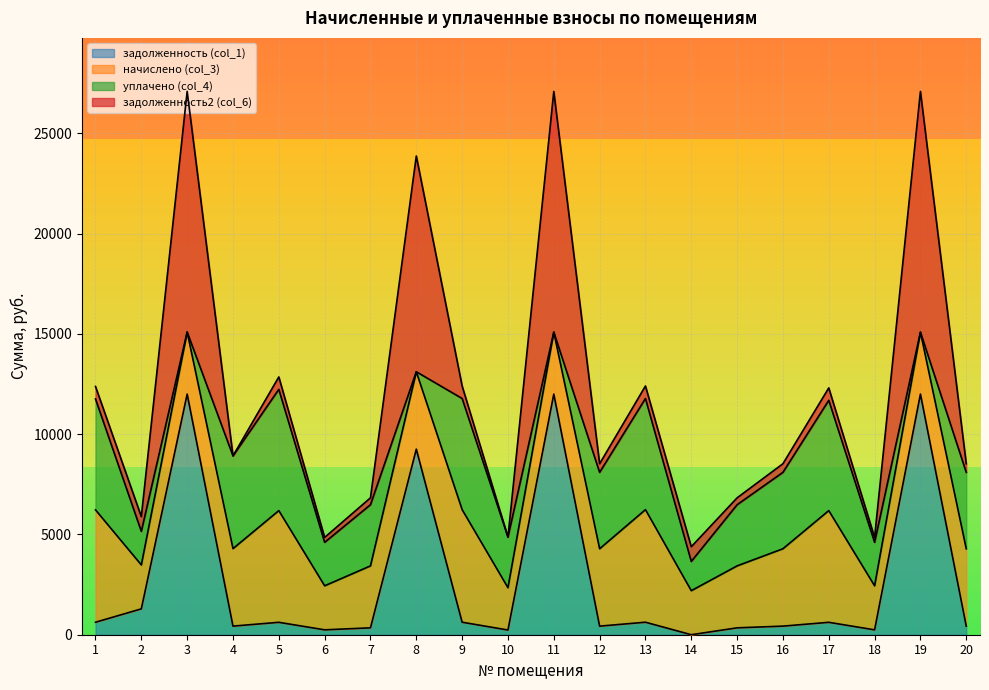

The задолженность (col_1) series shows 1034.1 at 17. True or false?

False